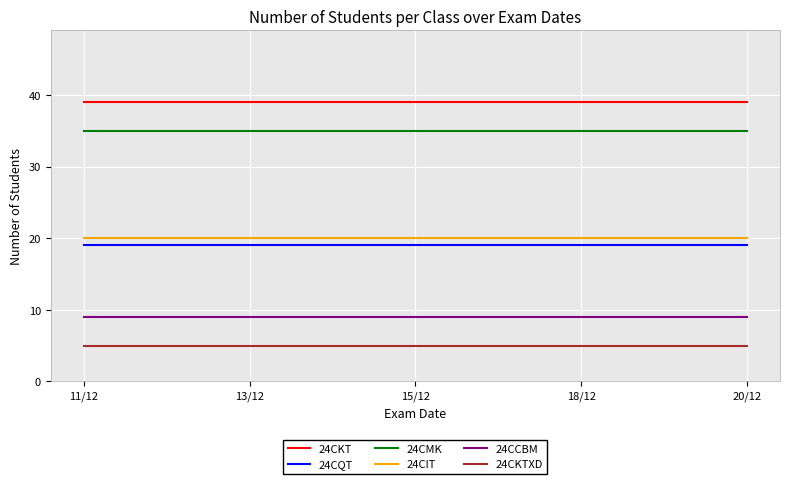

The value of 24CKT at 13/12 is 8. True or false?

False